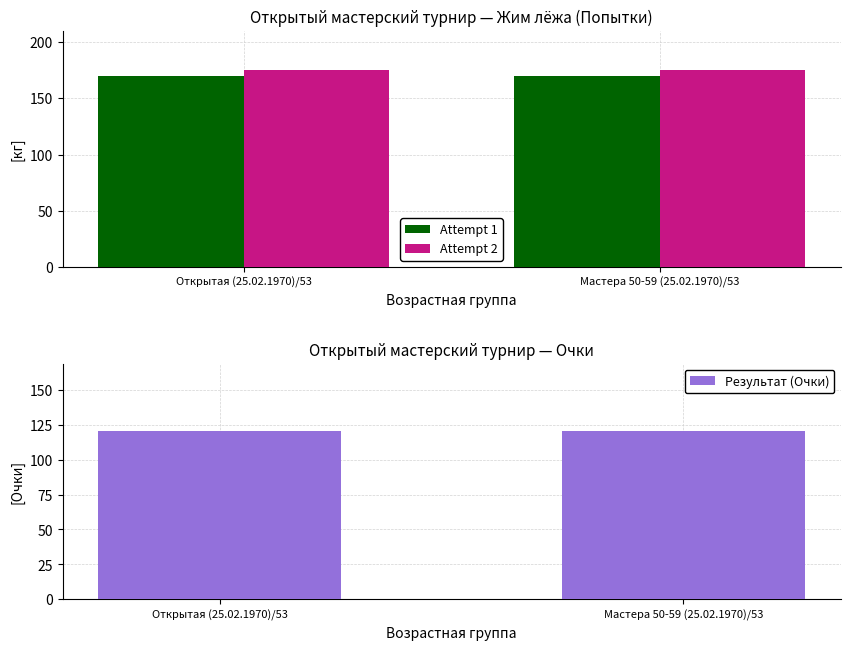

What is the total value across all series at Открытая (25.02.1970)/53?

465.5